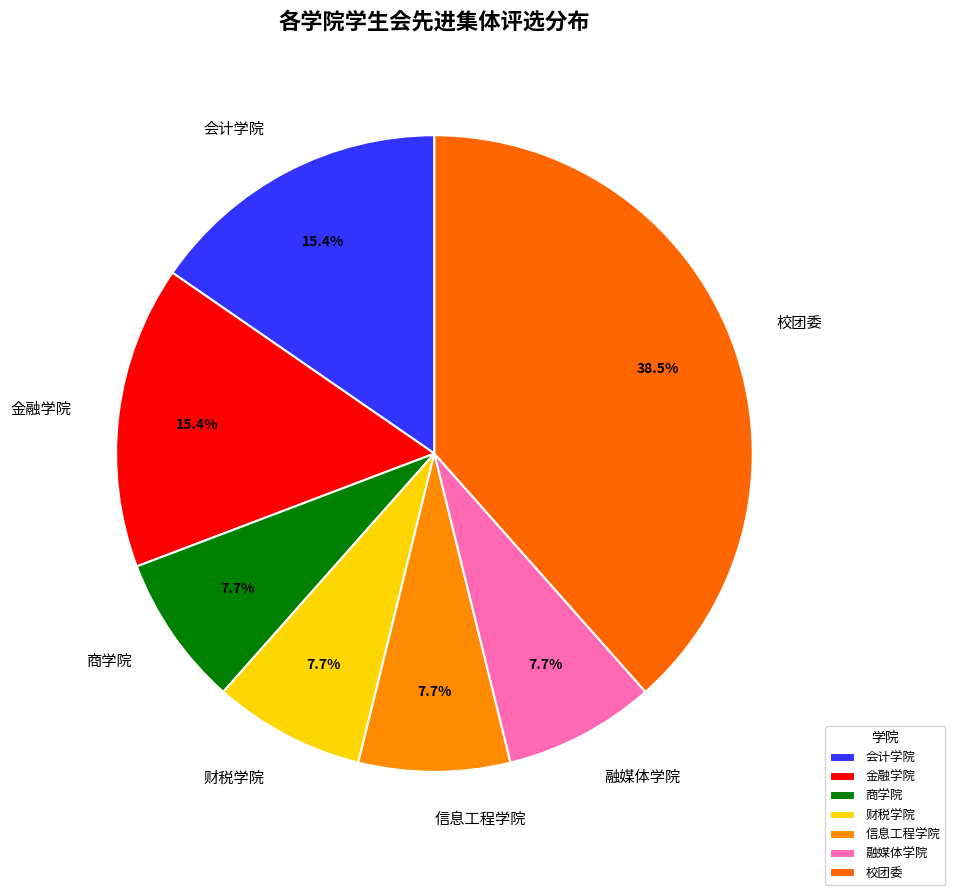

To the nearest percent, what is the average slice percentage?

14%